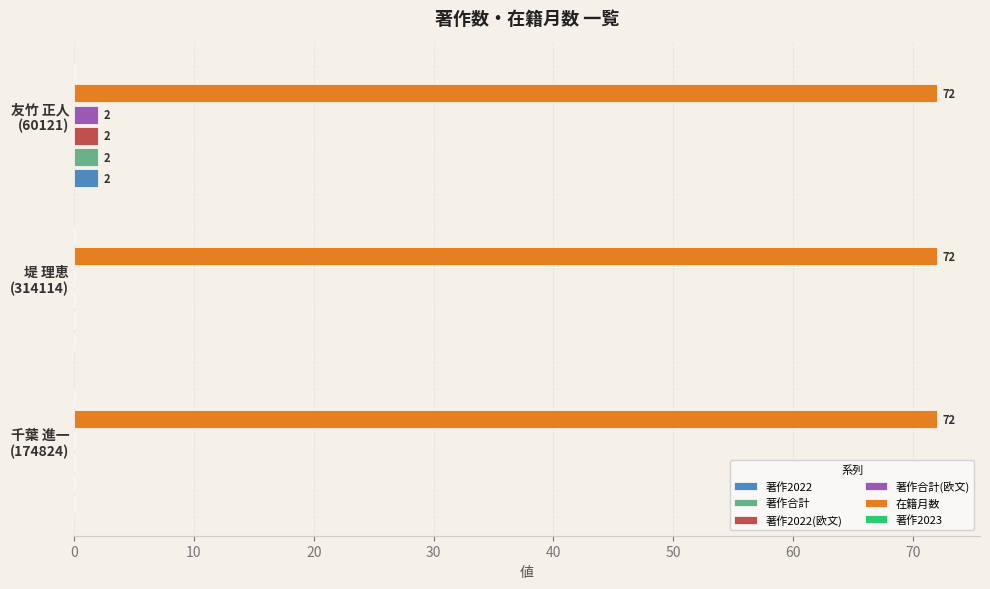

Which series has the largest total across all categories?

在籍月数